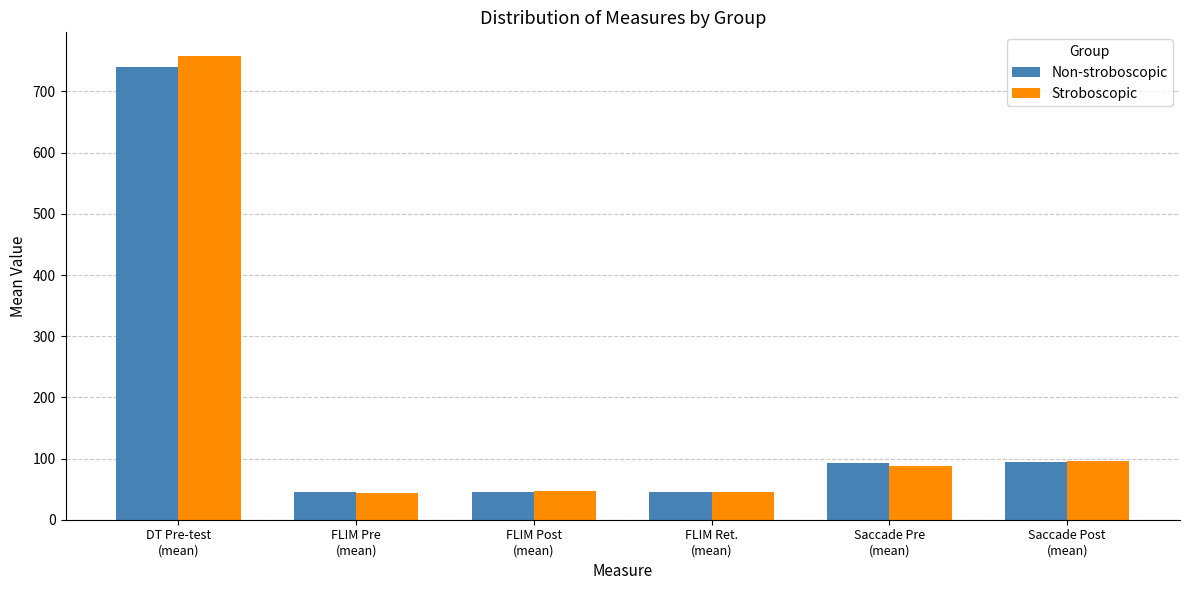

At how many categories does at least one series exceed 336?

1